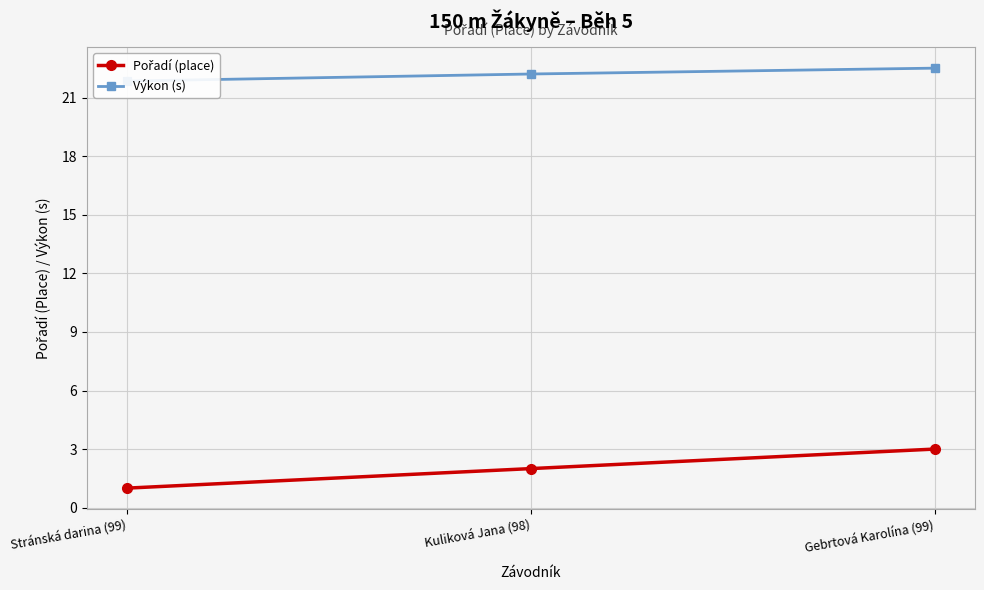

True or false: Pořadí (place) has a value of 1.7 at Stránská darina (99).

False